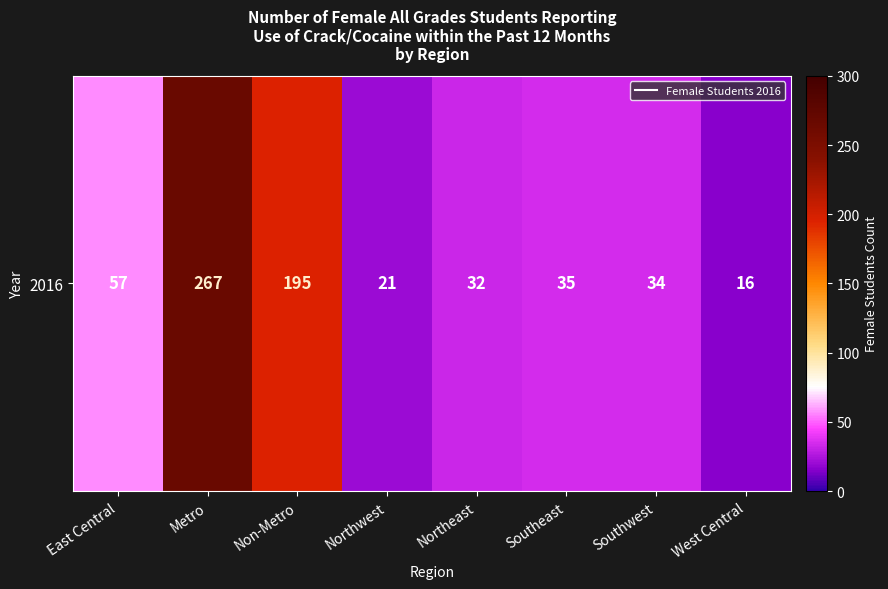

What is the change in value from East Central to Southeast?

-22